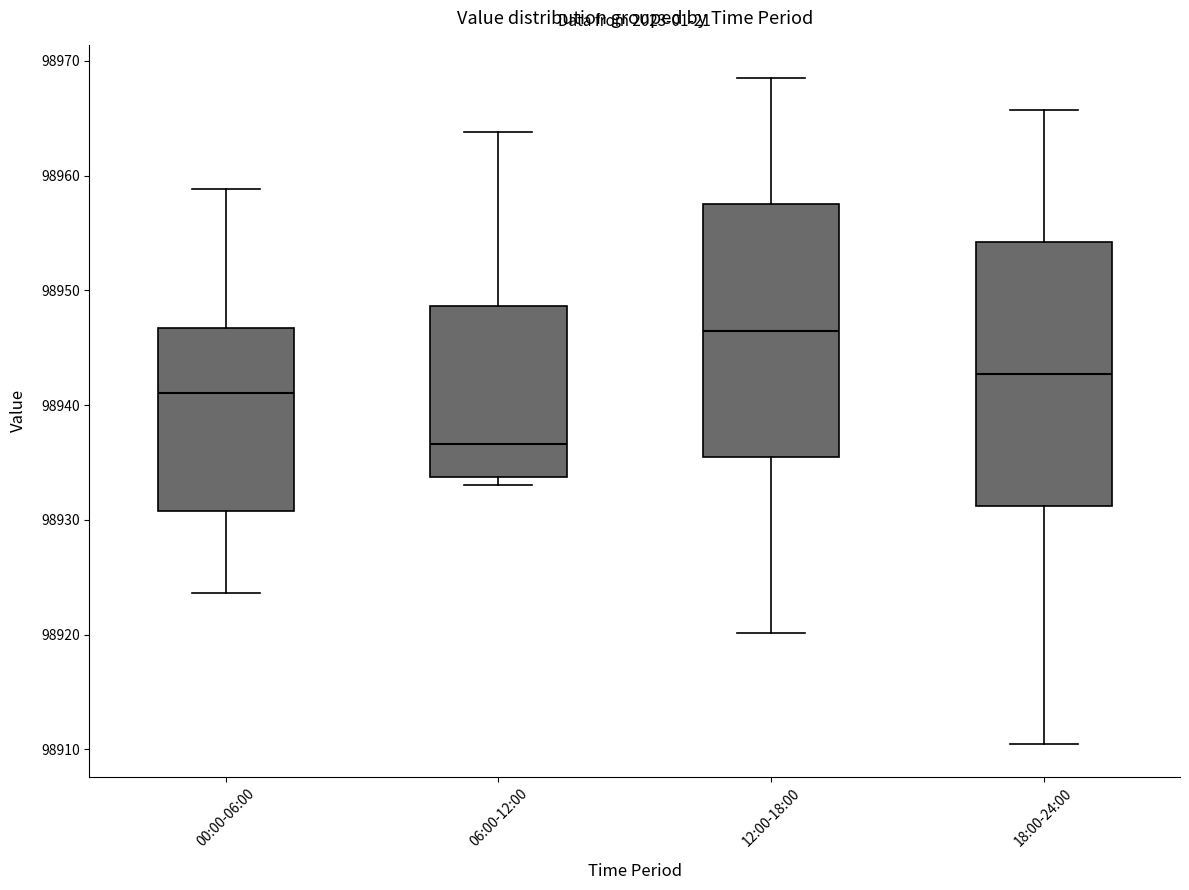

Which box has the highest median line?

12:00-18:00